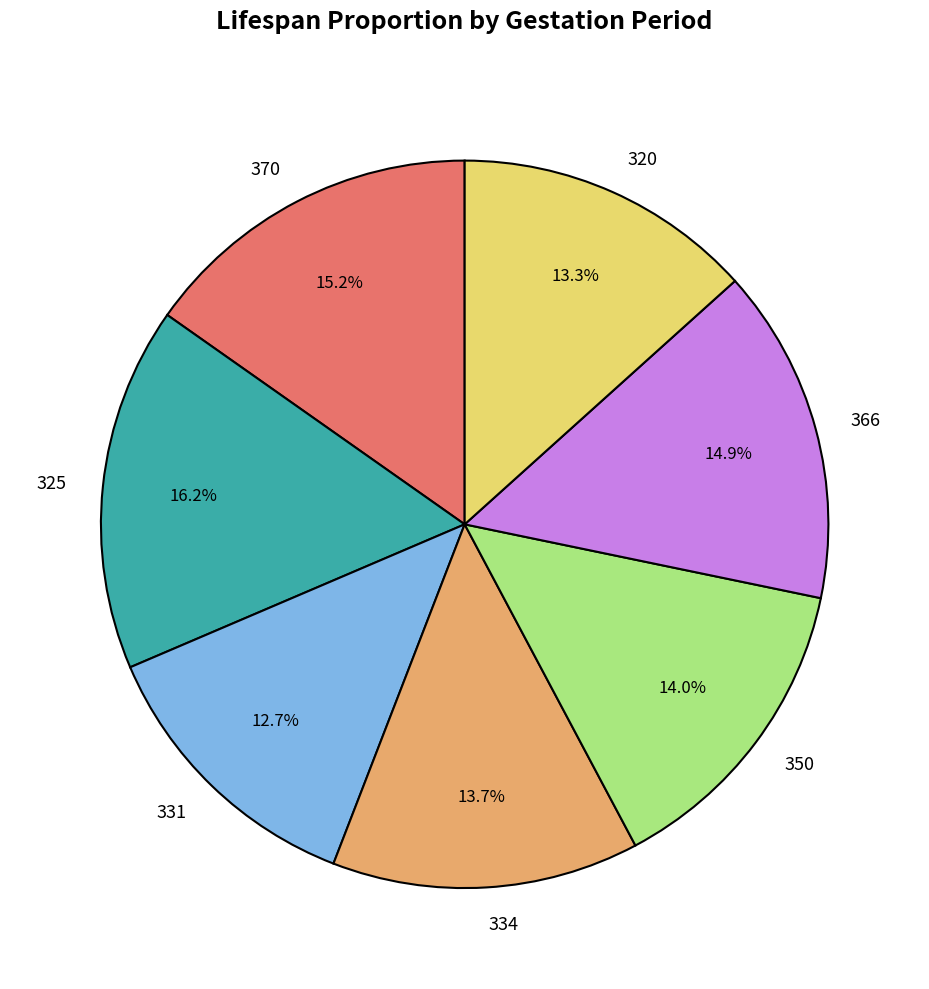

Which slice is the largest?

325